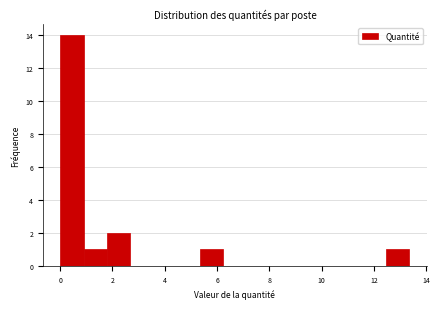

Reading left to right, list every bar in this chart as the range it spans on the x-axis followed by its height. Neither the bar edges nor the heights are printed on the chart, so give them approximately, as read against the axes.

0.0 to 0.8: 14
0.8 to 1.8: 1
1.8 to 2.6: 2
2.6 to 3.6: 0
3.6 to 4.4: 0
4.4 to 5.4: 0
5.4 to 6.2: 1
6.2 to 7.2: 0
7.2 to 8.0: 0
8.0 to 9.0: 0
9.0 to 9.8: 0
9.8 to 10.6: 0
10.6 to 11.6: 0
11.6 to 12.4: 0
12.4 to 13.4: 1